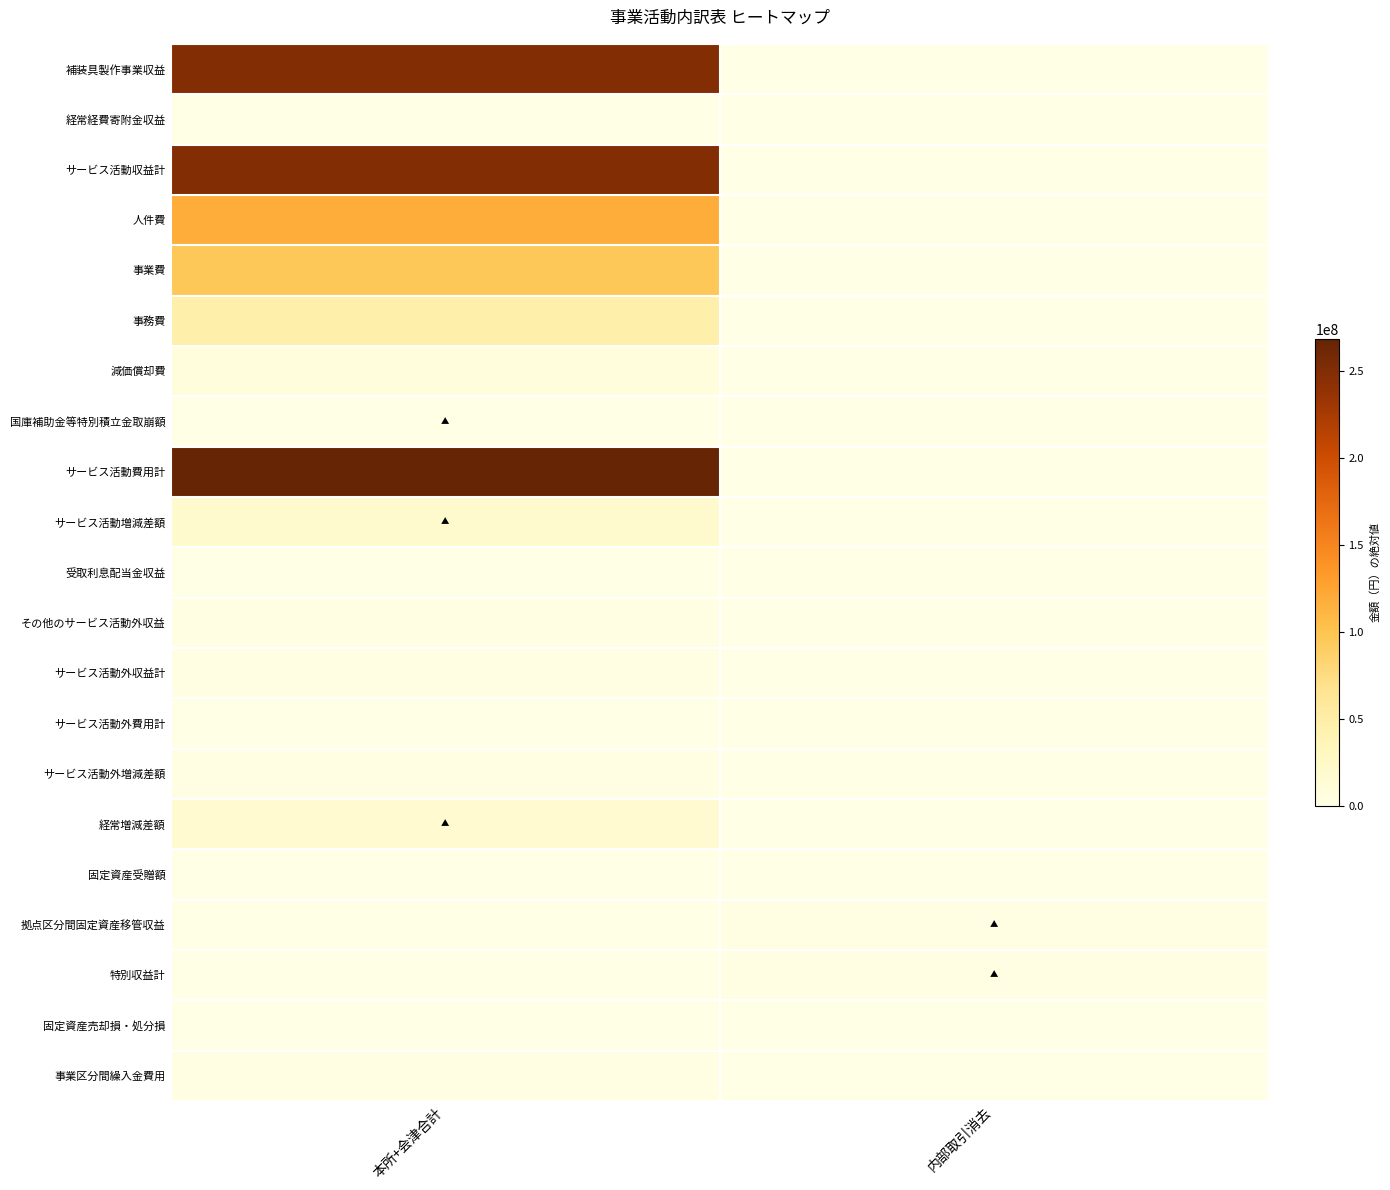

Count the number of categories in the chart.

2